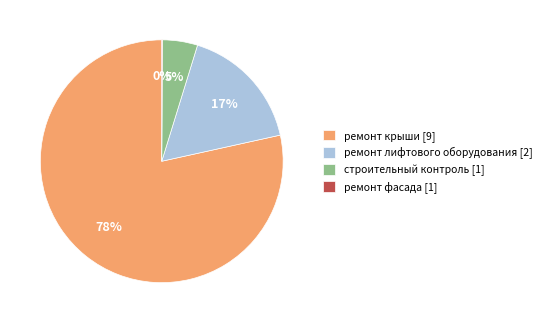

To the nearest percent, what is the average slice percentage?

25%